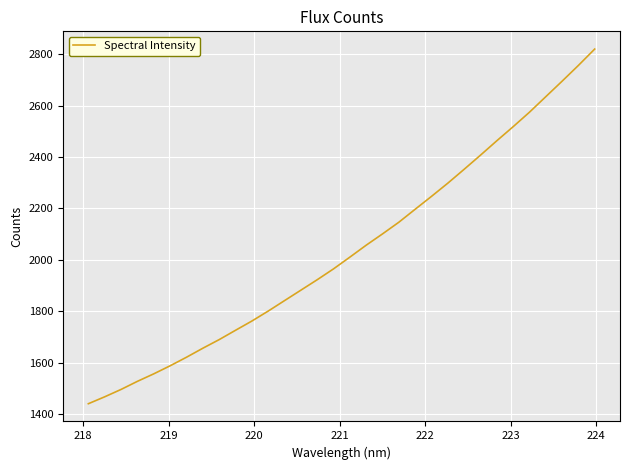

What is the difference between the maximum and minimum values?

1379.9